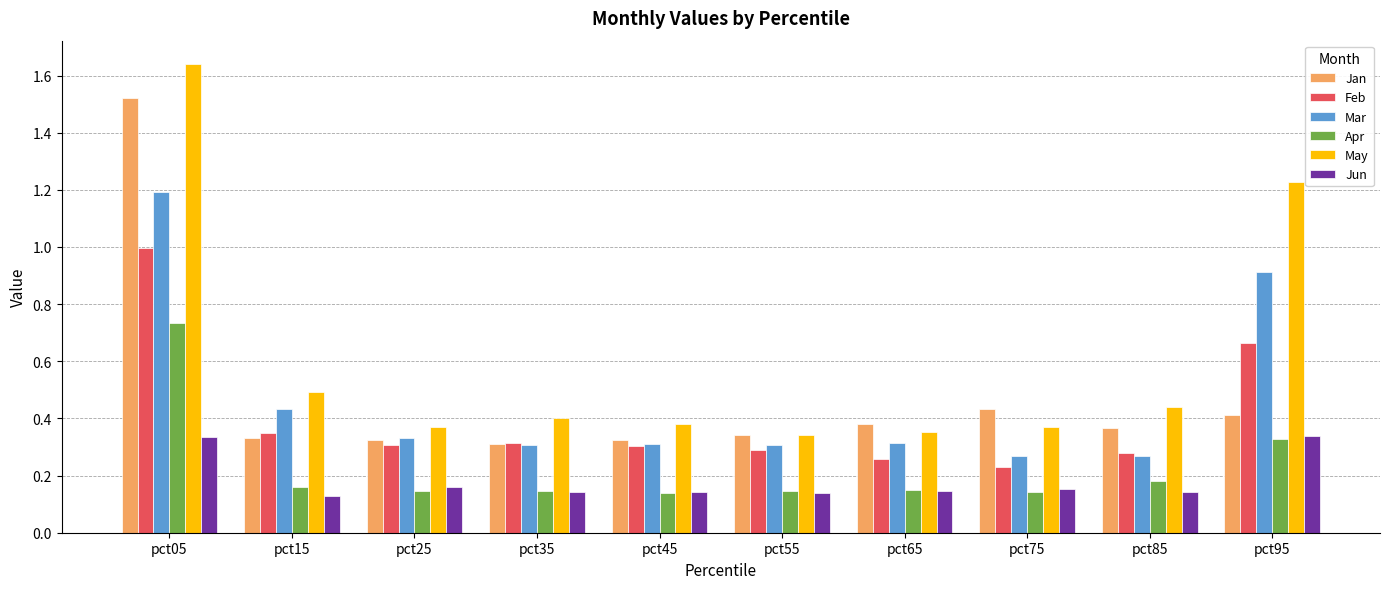

How many May values are between 0 and 1?

8